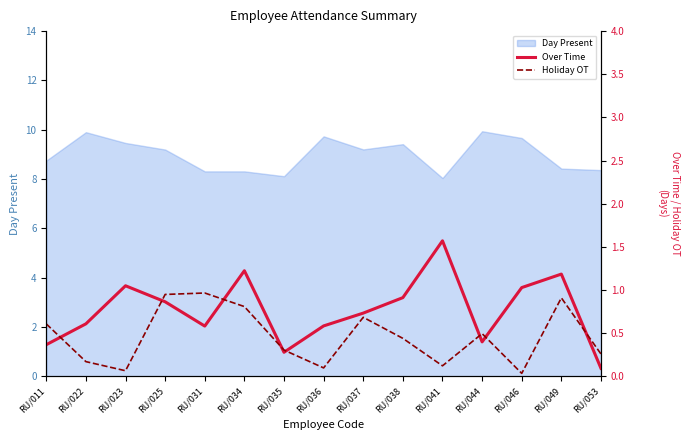

At which category is the sum across all series the highest?

RU/049